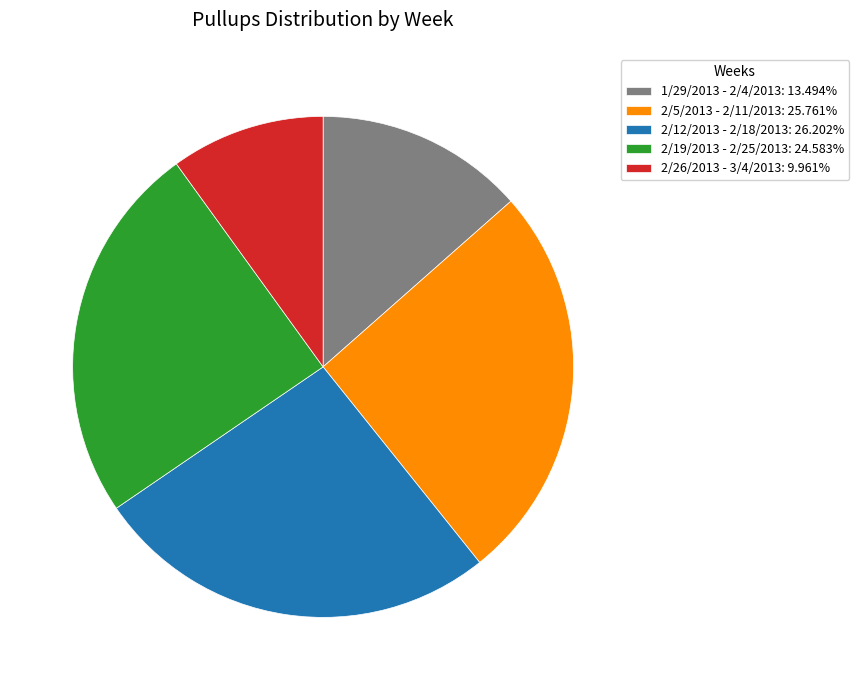

Does 2/5/2013 - 2/11/2013: 25.761% account for over 50% of the chart?

No